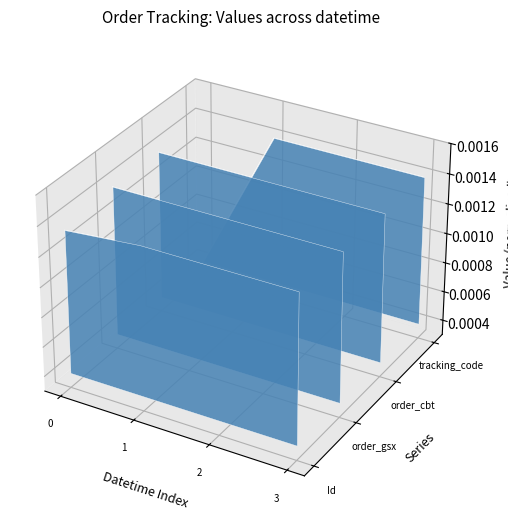

Reading left to right, what are all the values shown in this chart?

Id: 0.0	0.0	-0.0	-0.0
order_gsx: 0.0	0.0	0.0	0.0
order_cbt: 0.0	0.0	0.0	0.0
tracking_code: 0.0	0.1	0.0	0.0